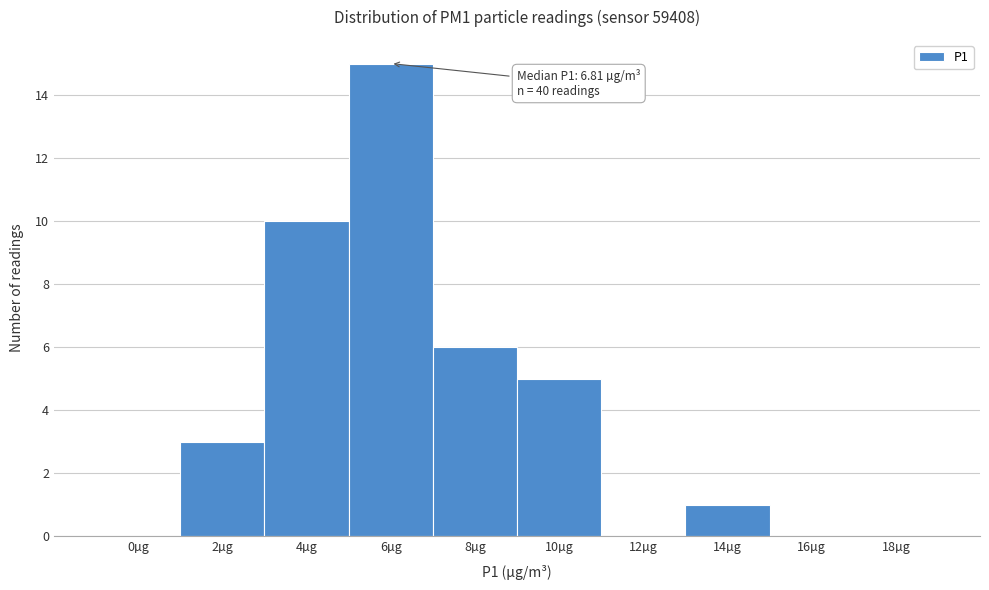

Reading right to left, list all the values displayed in this chart.

18µg=0	16µg=0	14µg=1	12µg=0	10µg=5	8µg=6	6µg=15	4µg=10	2µg=3	0µg=0